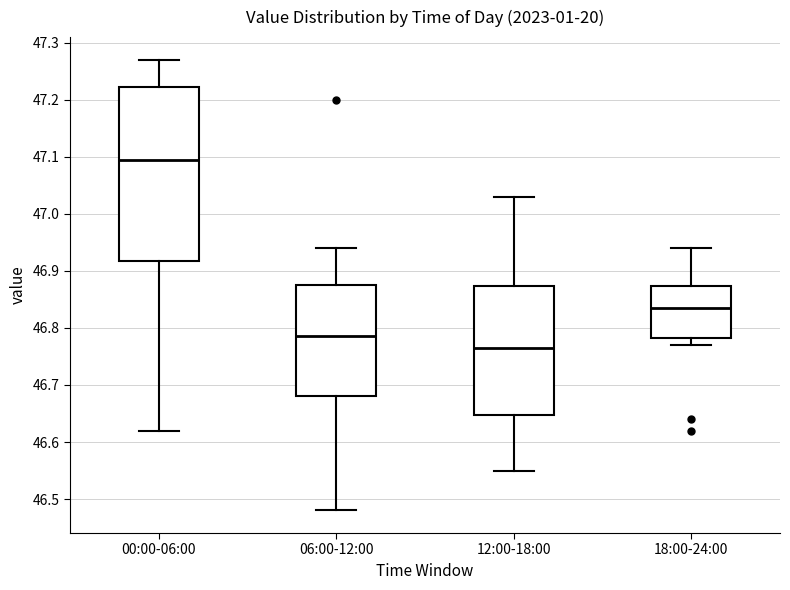

Reading left to right, read every box against the y-axis: the position of its median line, the range the box covers, and the ends of its whiskers. The values are not printed on the chart, so give them approximately, as read against the axis.

00:00-06:00: median 47.10, box 46.92 to 47.22, whiskers 46.62 to 47.27
06:00-12:00: median 46.79, box 46.68 to 46.88, whiskers 46.48 to 46.94
12:00-18:00: median 46.77, box 46.65 to 46.87, whiskers 46.55 to 47.03
18:00-24:00: median 46.84, box 46.78 to 46.87, whiskers 46.77 to 46.94